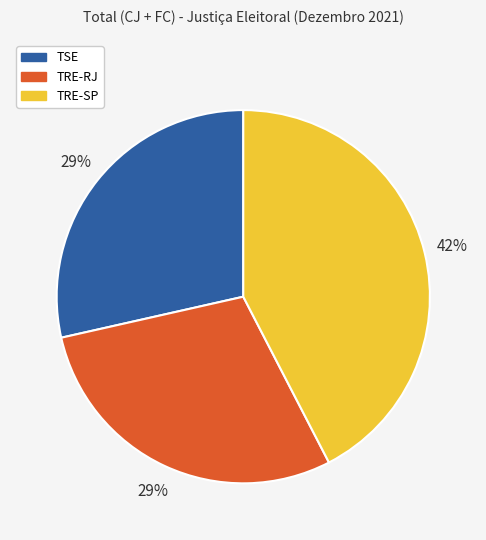

What is the largest slice in the pie chart?

TRE-SP